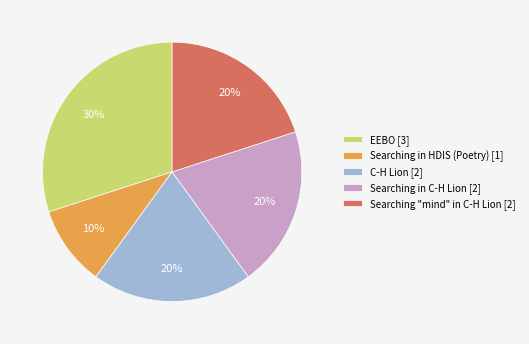

Count the number of slices in the pie.

5